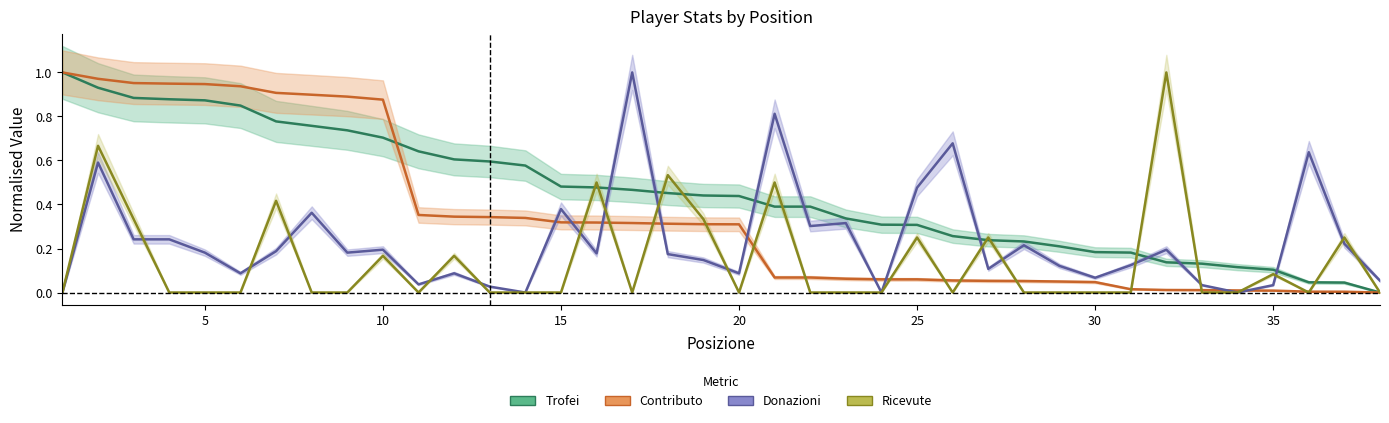

What is the value of the Donazioni point at the 31st from the left?

0.1